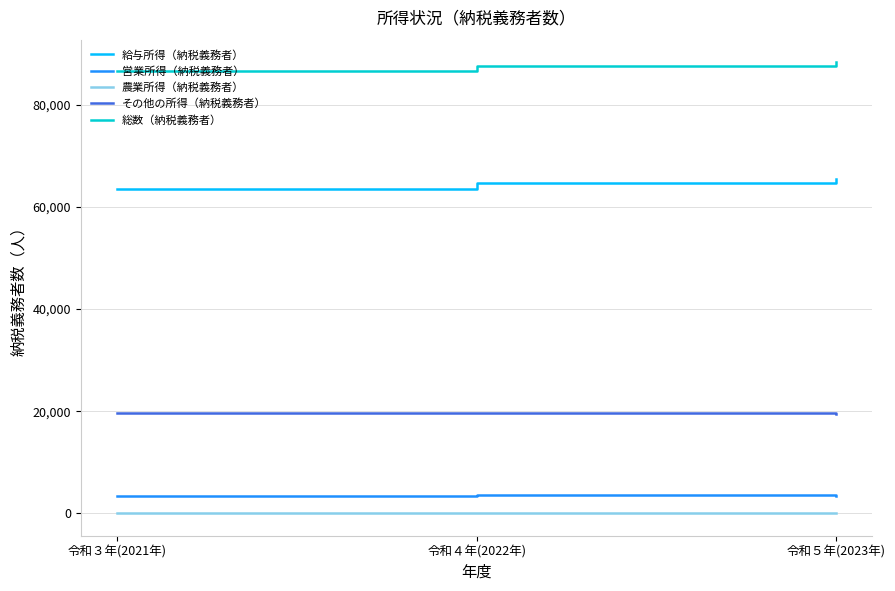

Which series has the largest range (max minus min)?

給与所得（納税義務者）